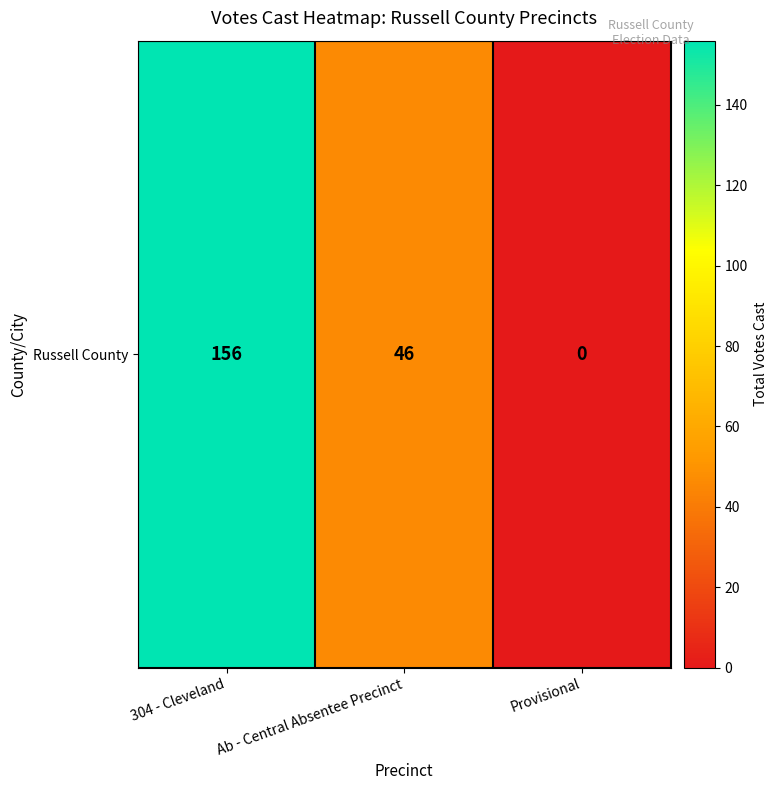

Which label corresponds to the smallest value in the chart?

Provisional